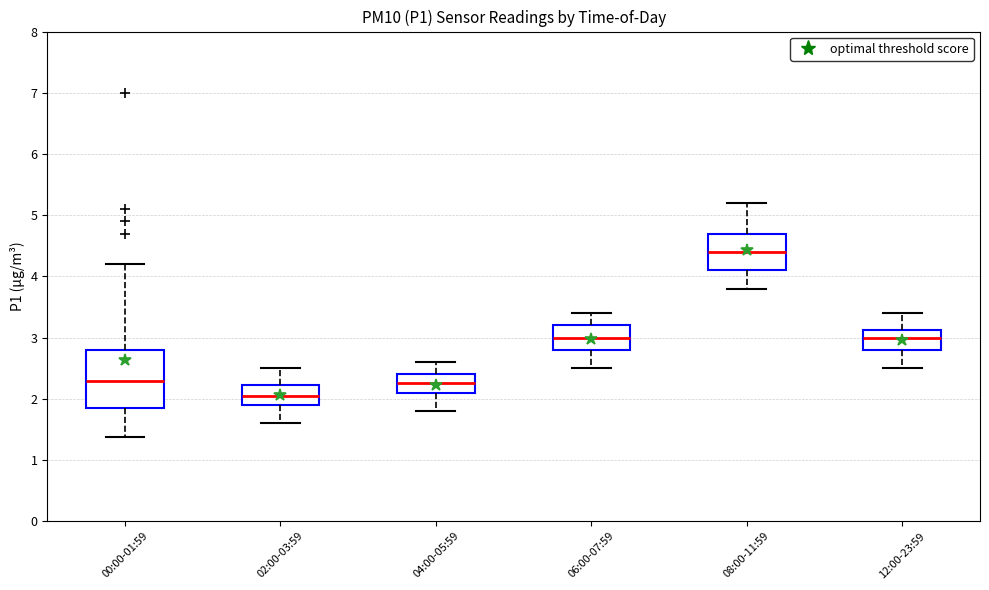

Comparing the boxes themselves (not the whiskers), which one is the tallest?

00:00-01:59